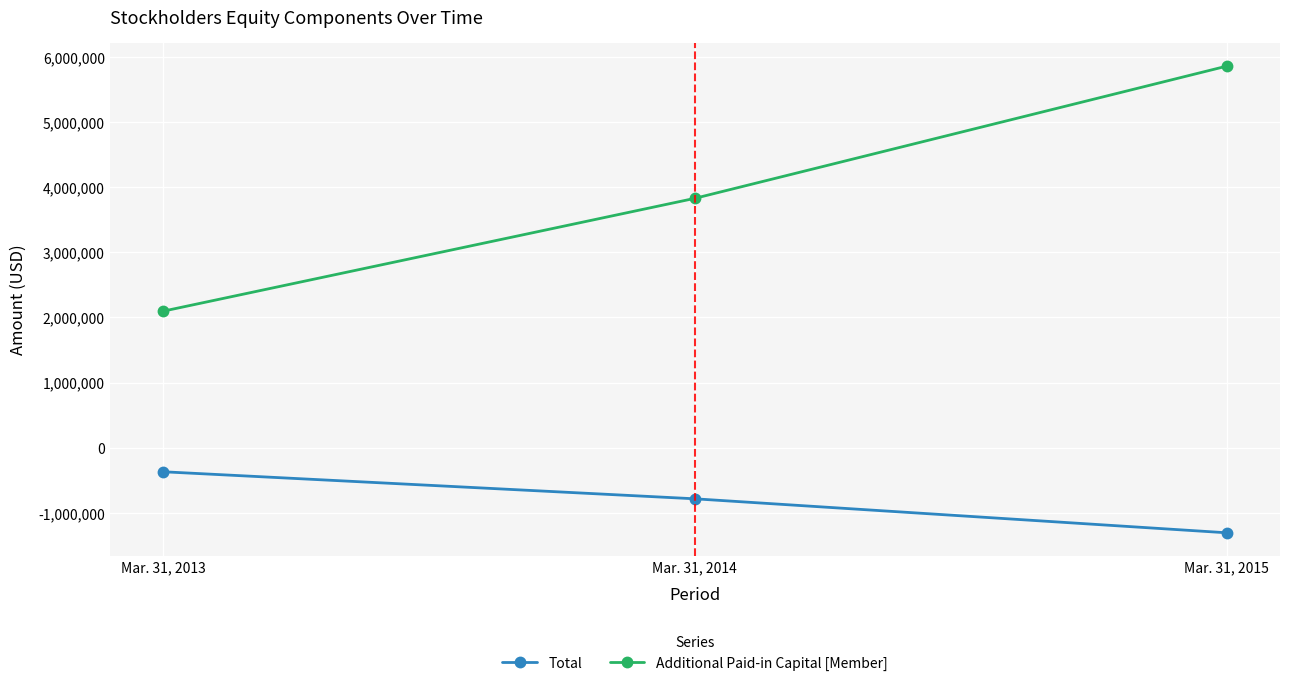

What is the value of the Additional Paid-in Capital [Member] point at the 3rd from the left?

5855564